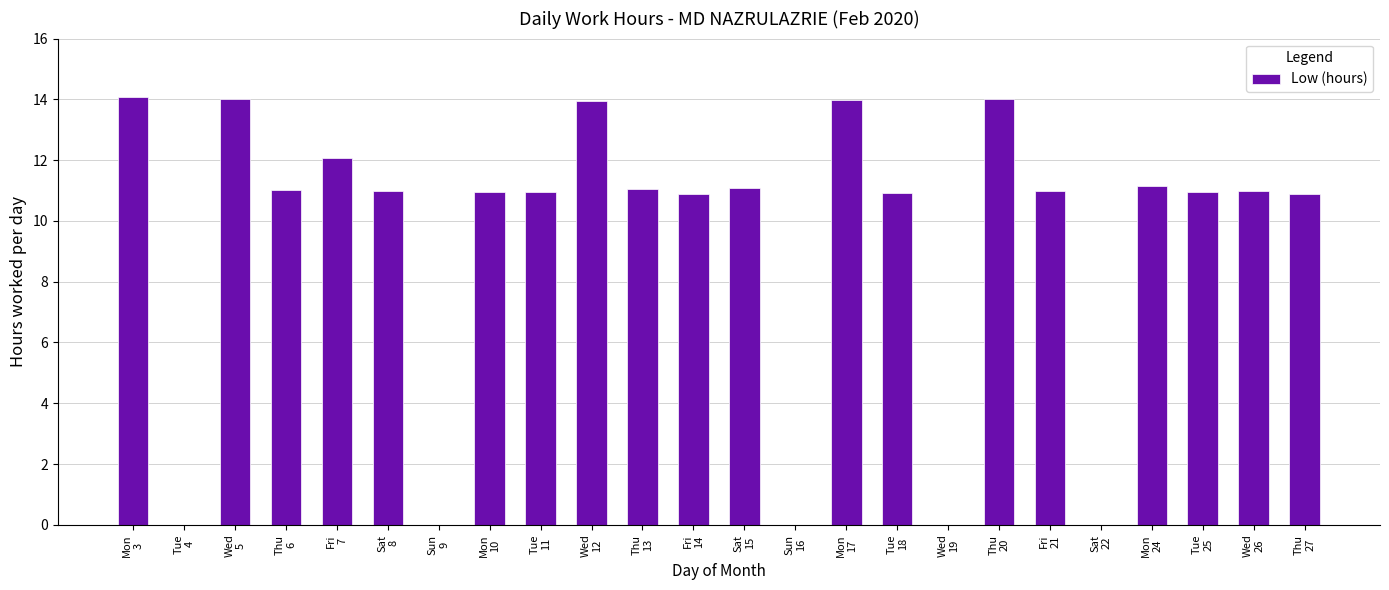

What is the greatest value displayed?

14.1